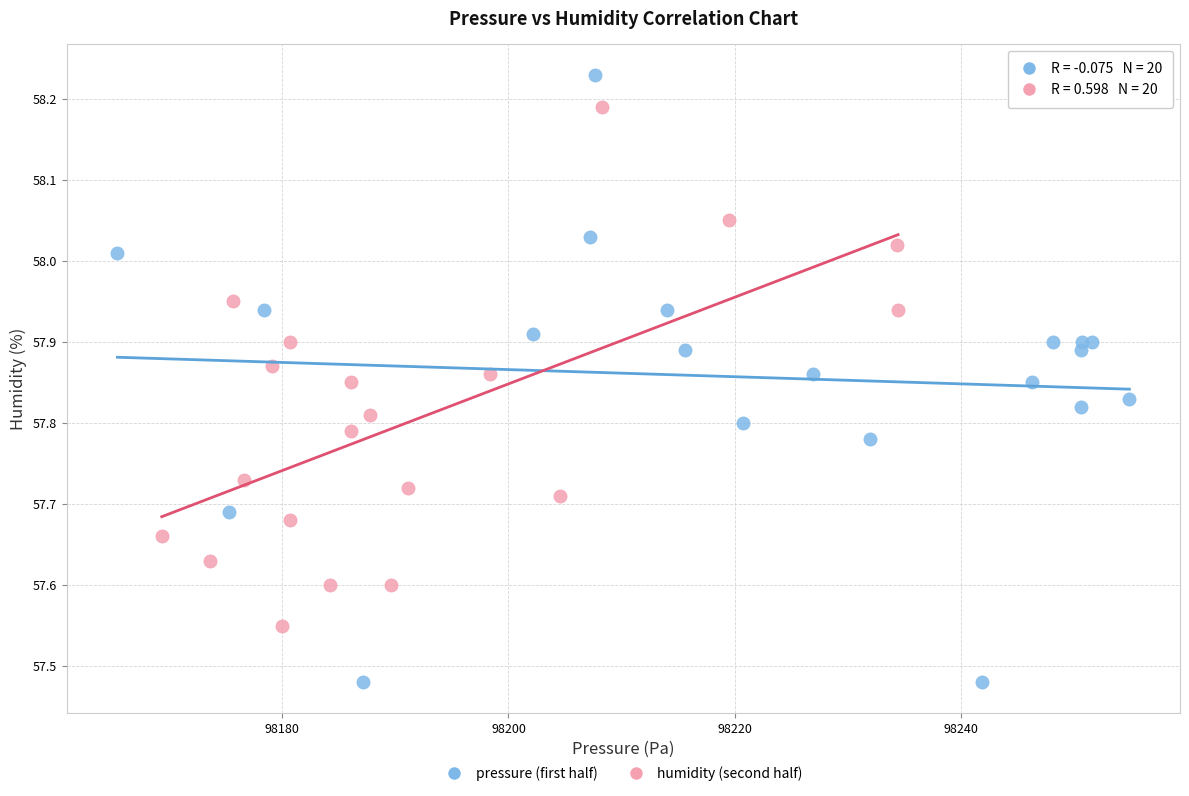

Which series reaches the minimum Y coordinate?

pressure (first half)